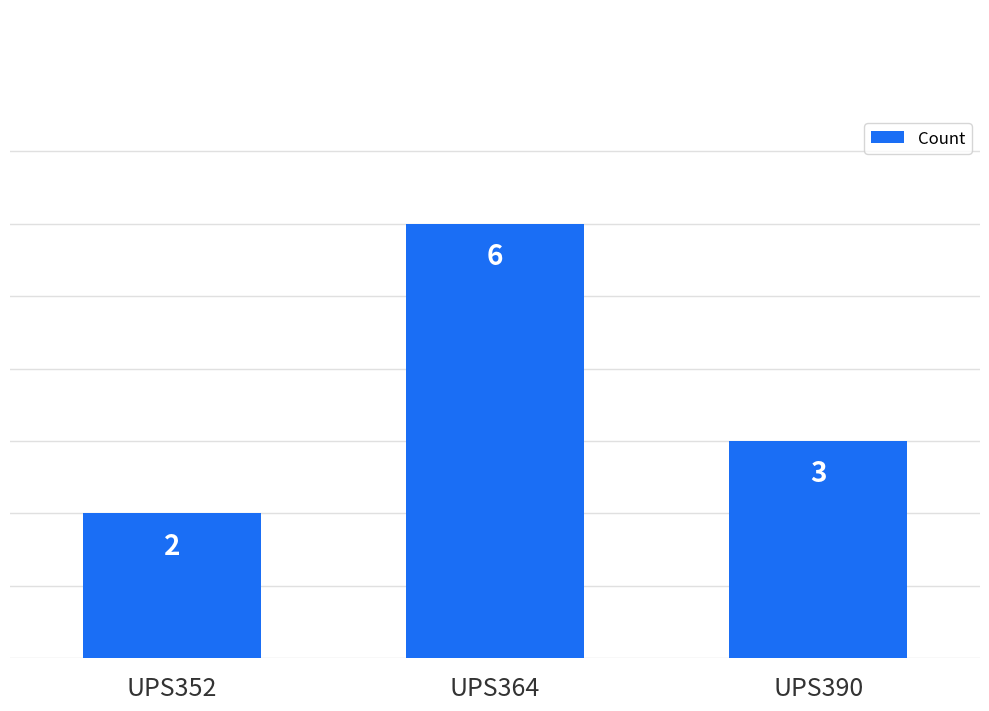

Which has a higher value, UPS390 or UPS352?

UPS390